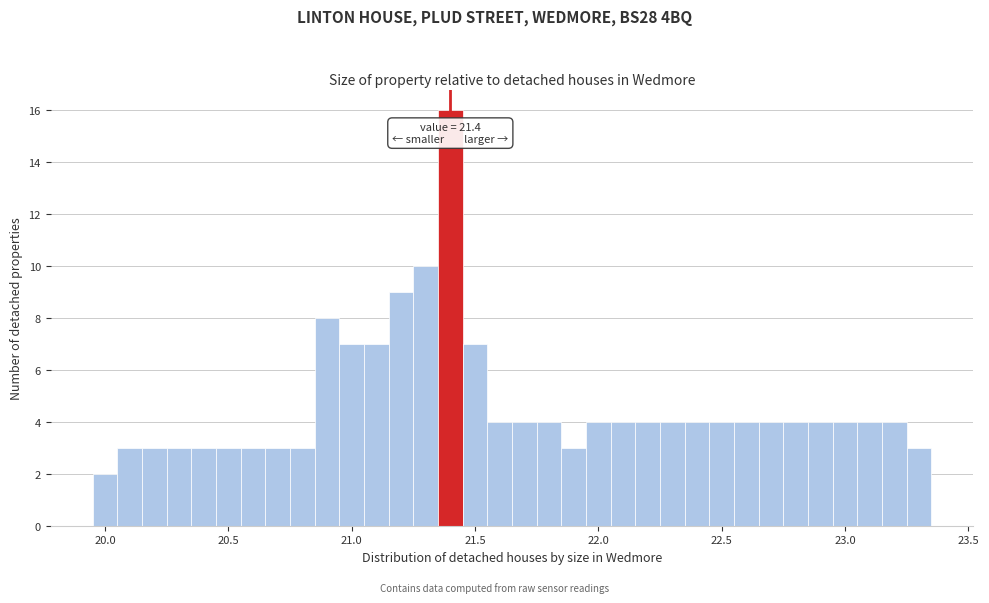

Around what value on the x-axis is the tallest bar? Give the approximate position of its centre, as read against the axis.

21.40